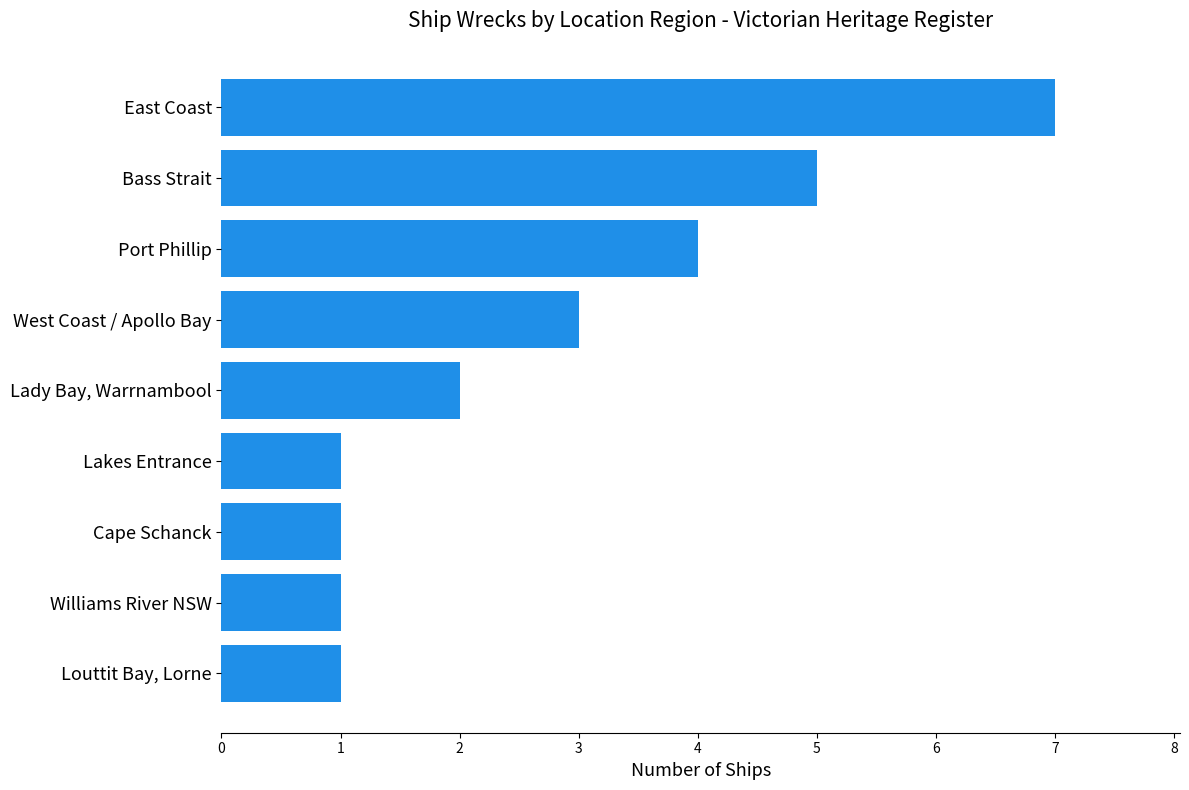

Does the chart contain any negative values?

No